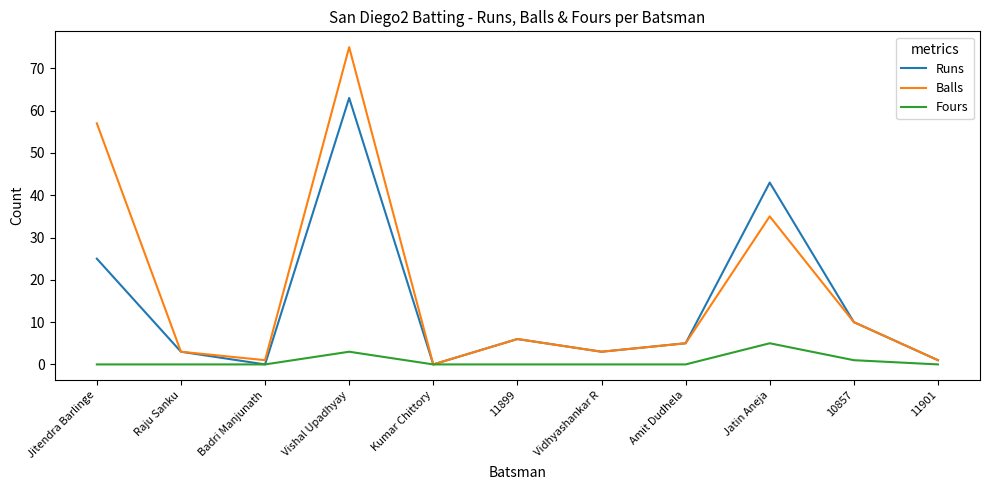

What is the difference between the Fours values at Jatin Aneja and 10857?

4